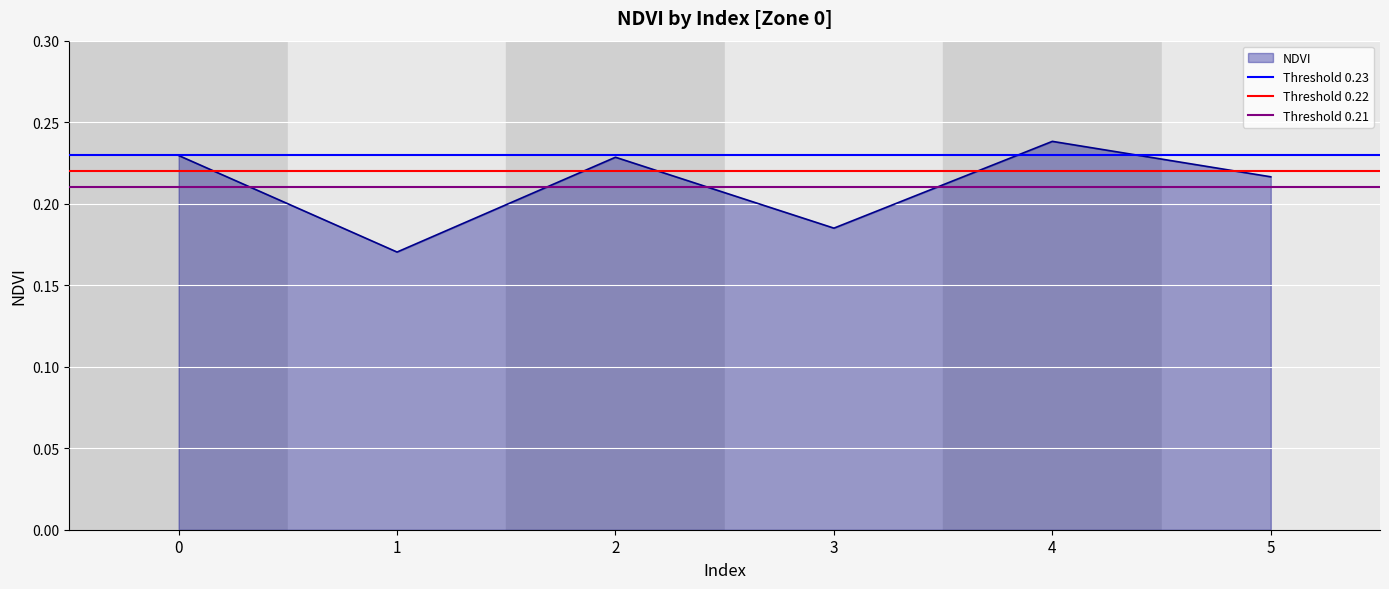

How many lines are shown in the chart?

3